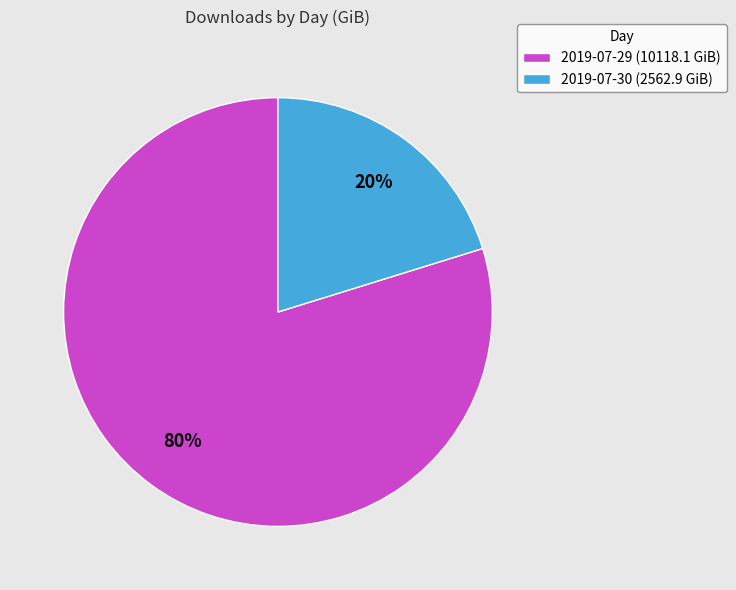

Which has a higher value, 2019-07-30 (2562.9 GiB) or 2019-07-29 (10118.1 GiB)?

2019-07-29 (10118.1 GiB)